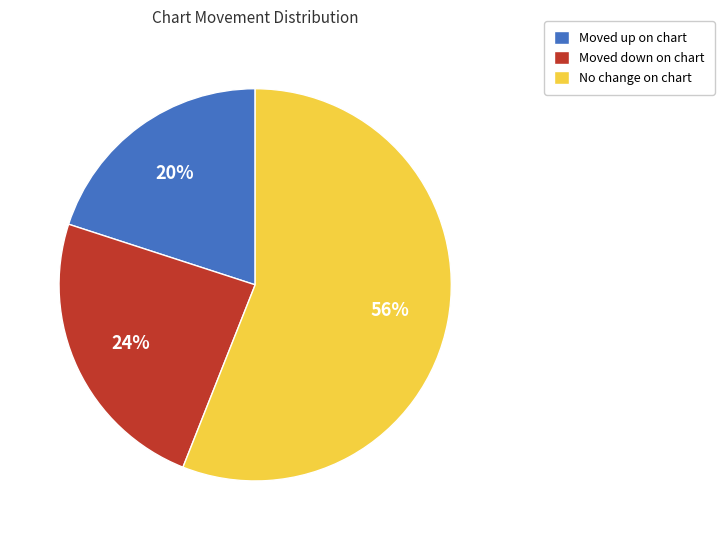

To the nearest percent, what is the average slice percentage?

33%